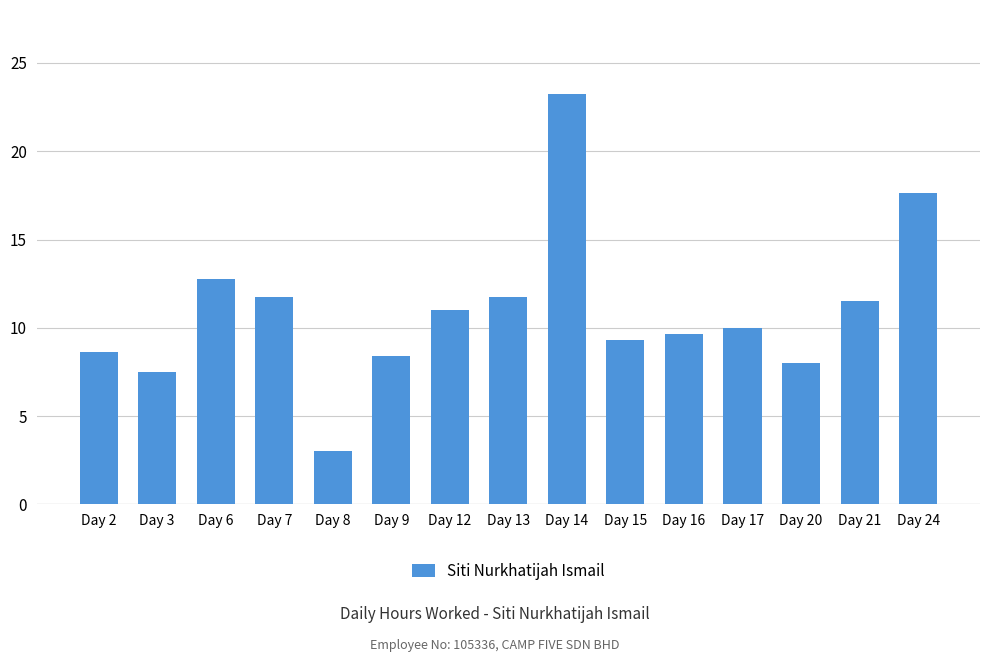

What is the sum of the values at Day 12 and Day 6?

23.8